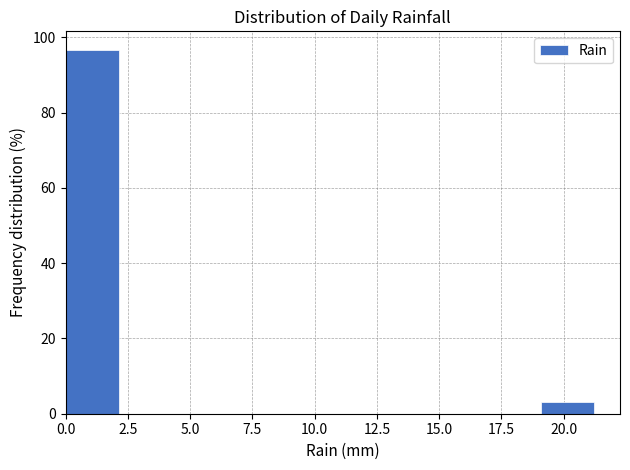

Over which range of the x-axis is the bar tallest?

0.0 to 2.0